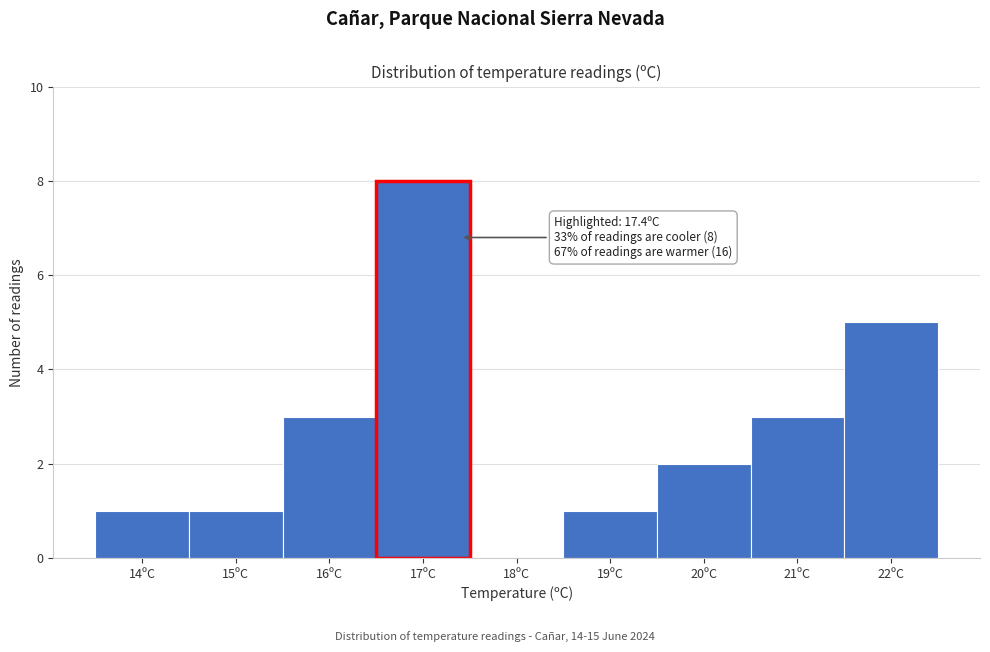

Reading left to right, list all the values displayed in this chart.

14ºC=1	15ºC=1	16ºC=3	17ºC=8	18ºC=0	19ºC=1	20ºC=2	21ºC=3	22ºC=5